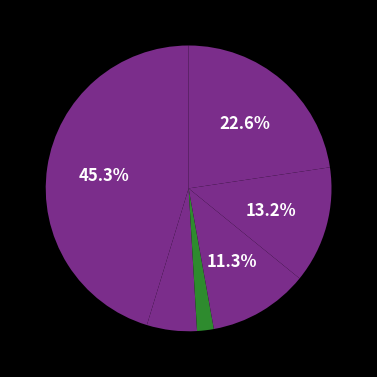

Rank the categories by value from lowest to highest.

BAMACROSS #7, BAMACROSS #6, Bama Cross #1, Bama Cross #2 (Masters), Bama Cross #2 (Single Speed), Bama Cross - Anniston